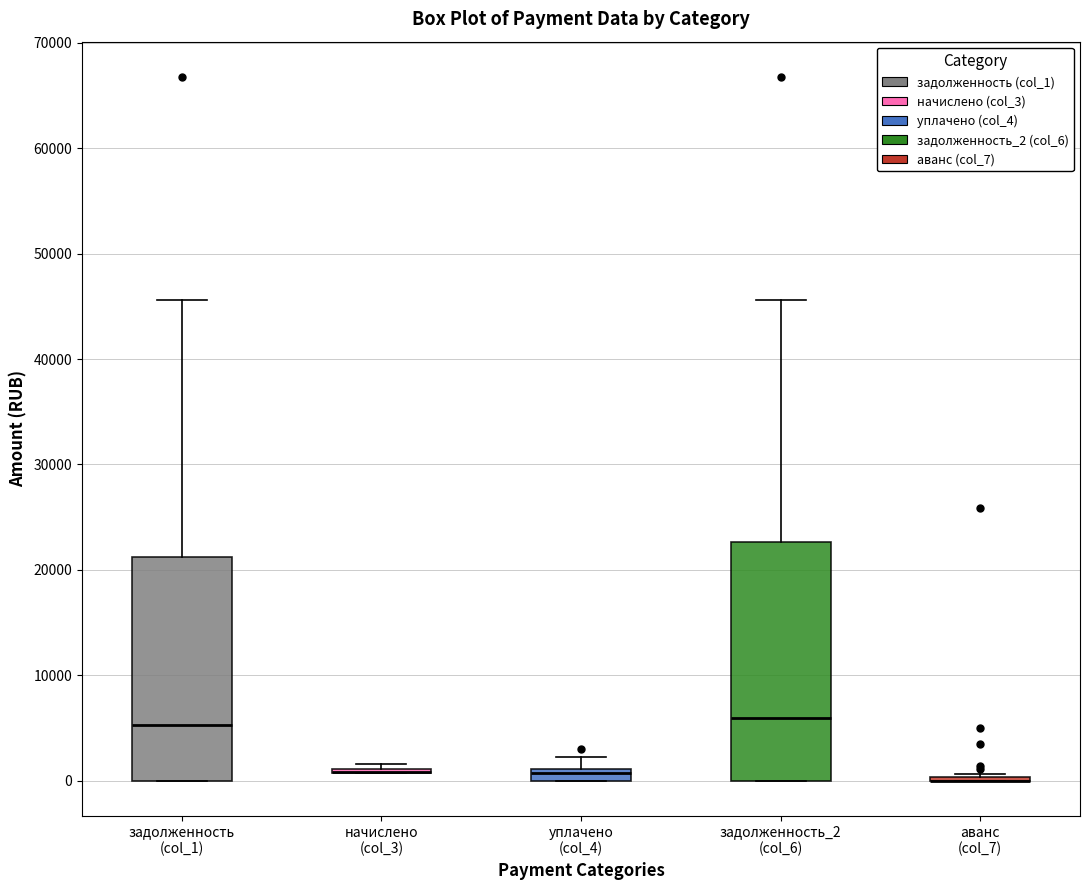

Which box is the tallest, from its lower edge to its upper edge?

задолженность_2 (col_6)